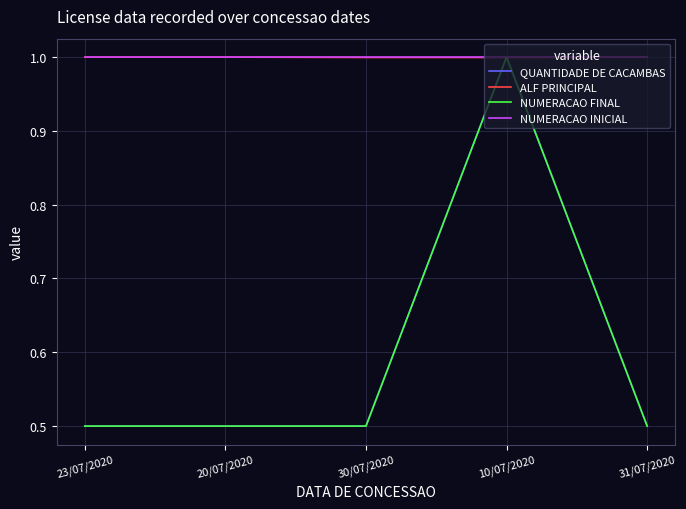

What is the label of the 4th point from the right?

20/07/2020